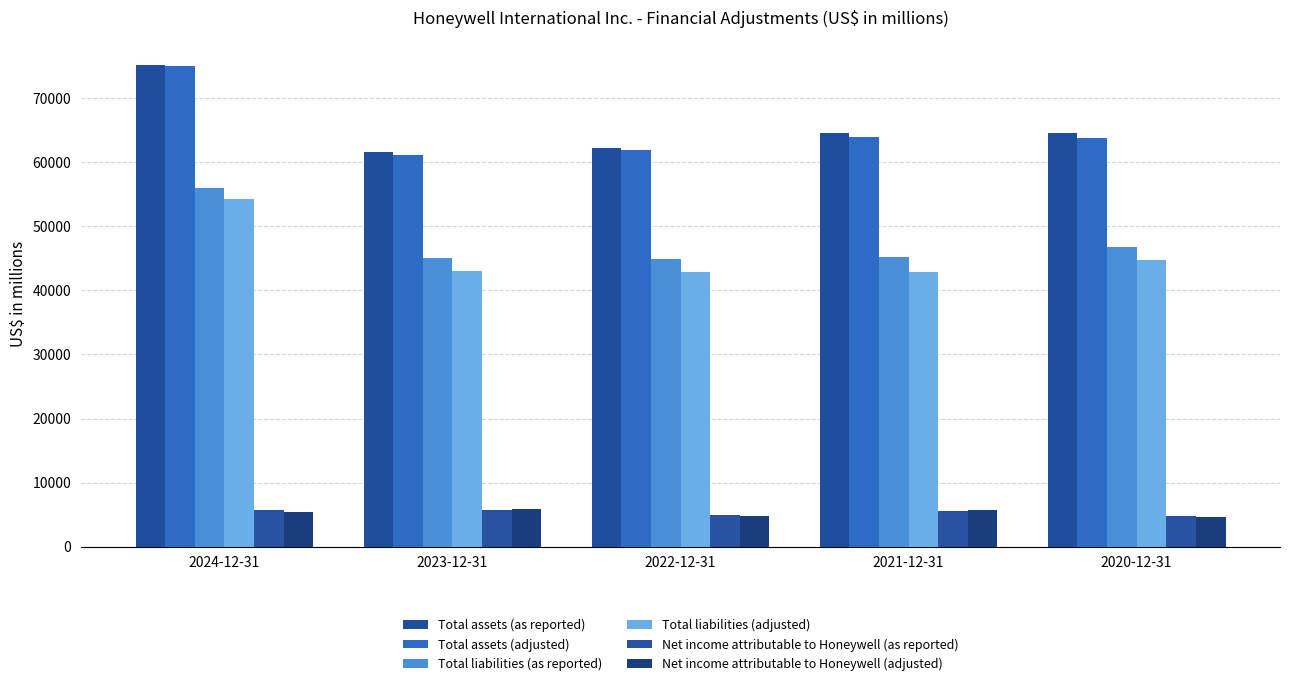

At how many categories does at least one series exceed 38925?

5